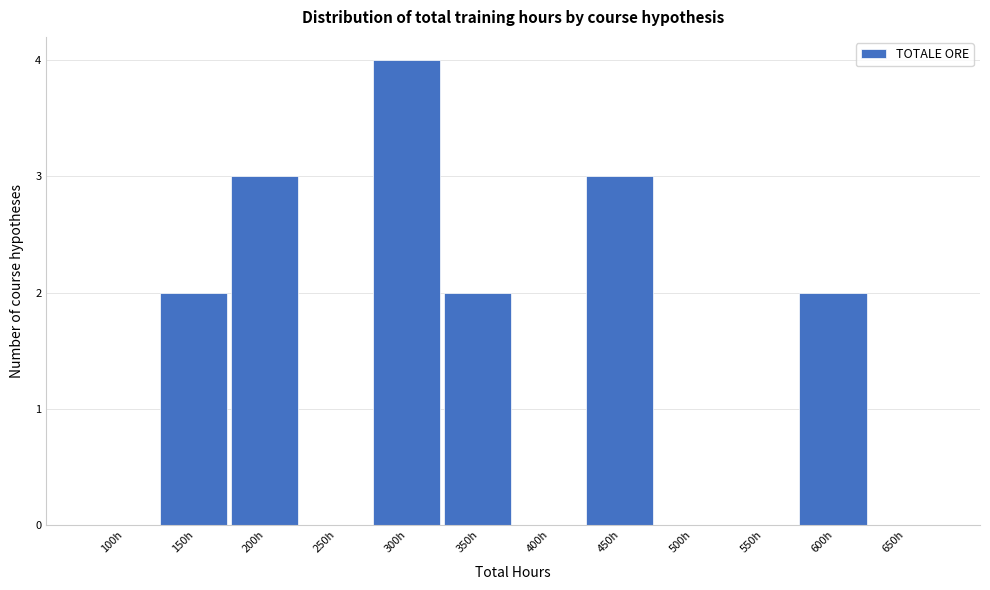

Reading right to left, what are all the values shown in this chart?

650h=0	600h=2	550h=0	500h=0	450h=3	400h=0	350h=2	300h=4	250h=0	200h=3	150h=2	100h=0